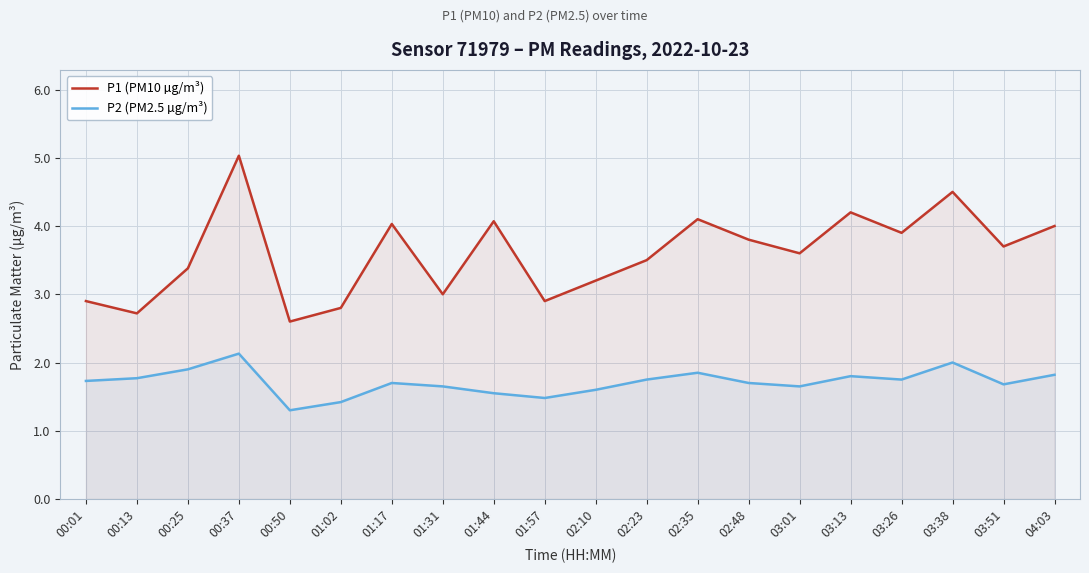

True or false: P2 (PM2.5 µg/m³) and P1 (PM10 µg/m³) intersect in this chart.

False